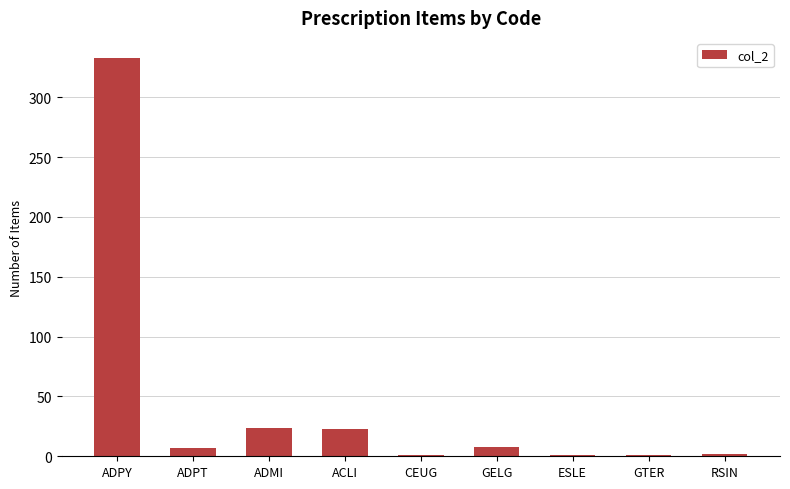

Between ESLE and ADMI, which is larger?

ADMI